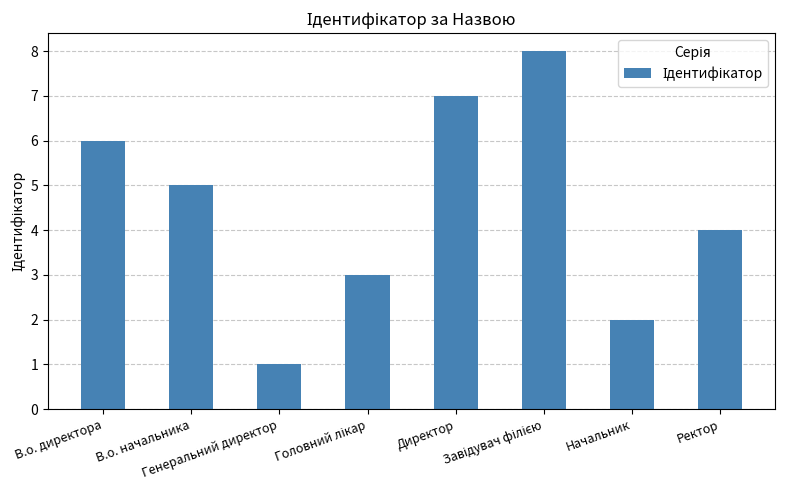

What is the greatest value displayed?

8